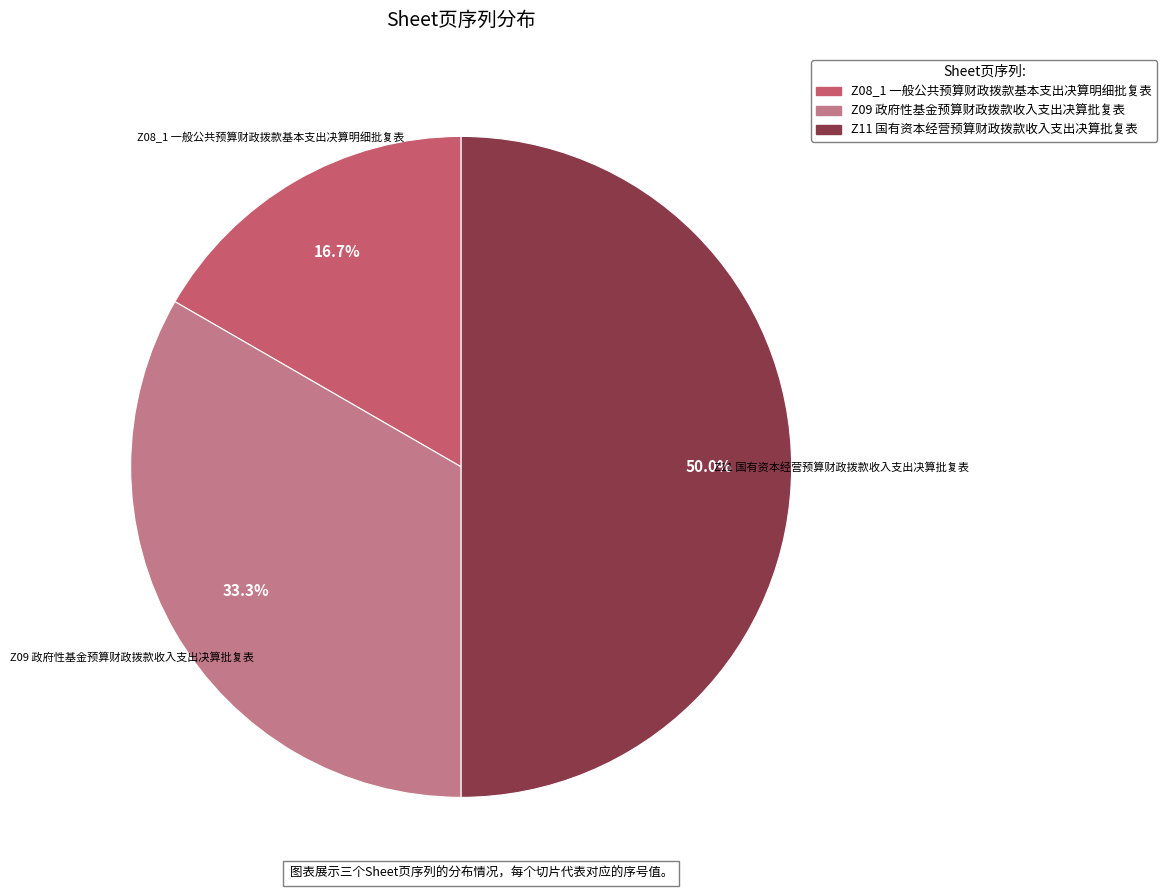

Rank the categories by value from highest to lowest.

Z11 国有资本经营预算财政拨款收入支出决算批复表, Z09 政府性基金预算财政拨款收入支出决算批复表, Z08_1 一般公共预算财政拨款基本支出决算明细批复表